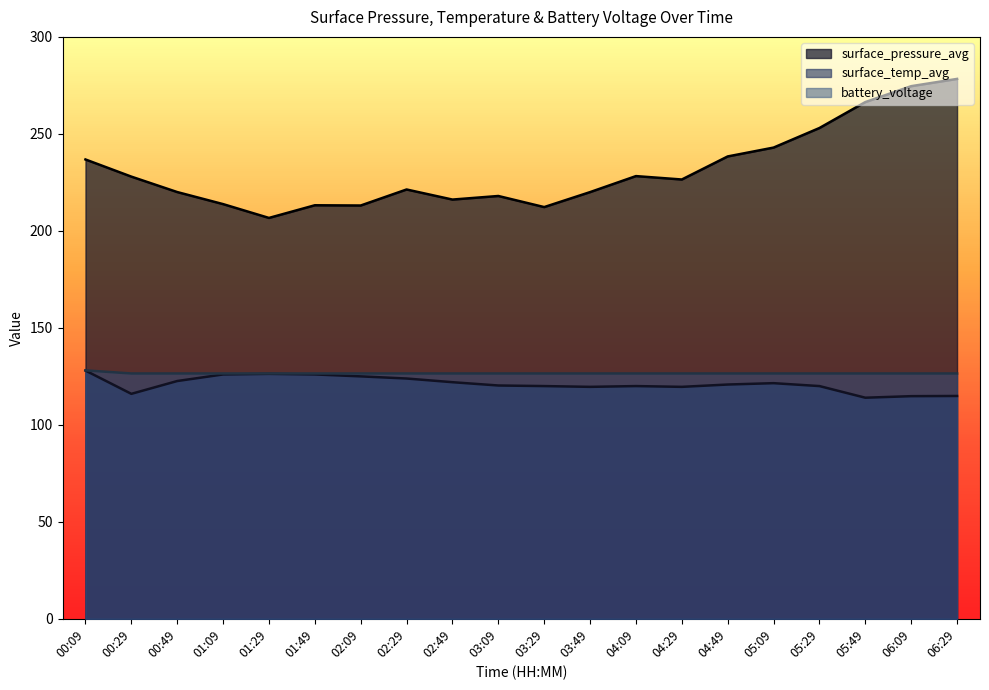

Which series has the widest spread of values?

surface_pressure_avg